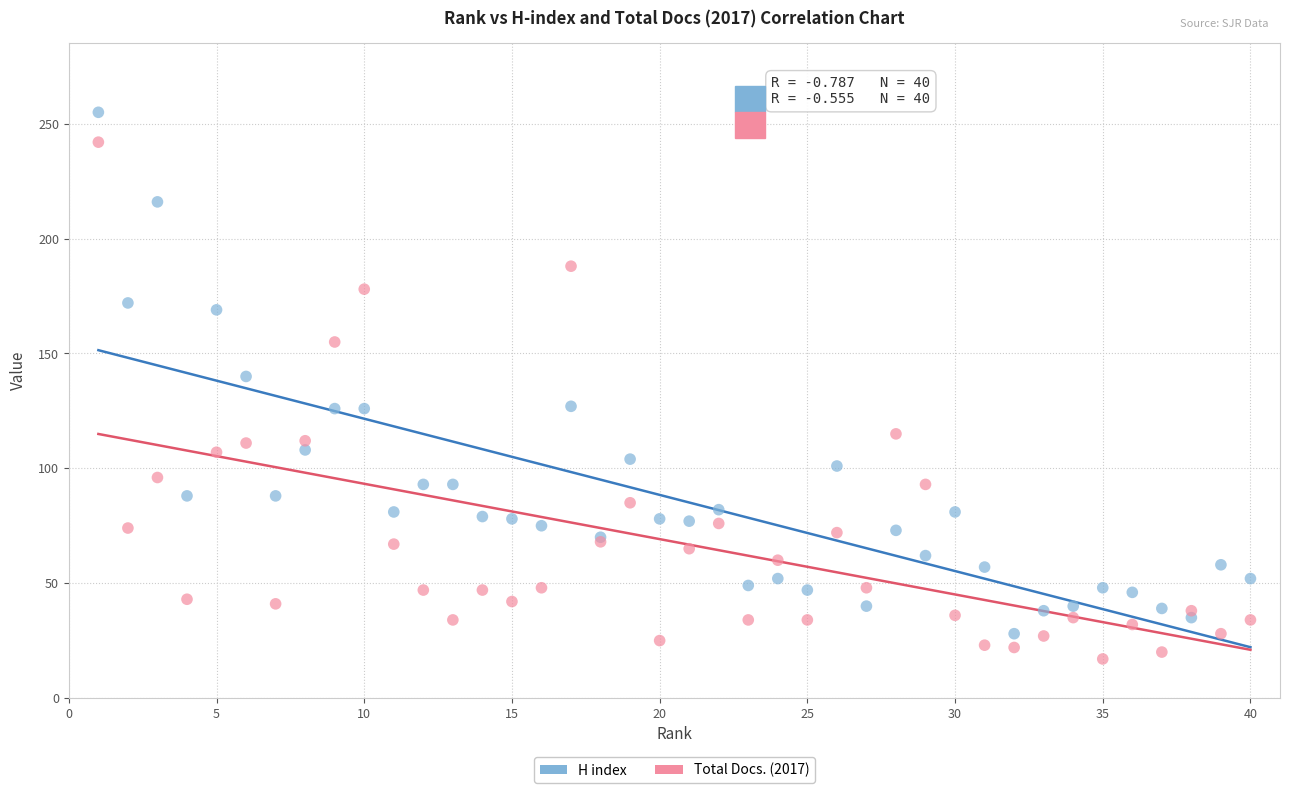

What is the X range (max minus min) for the scatter plot?

39